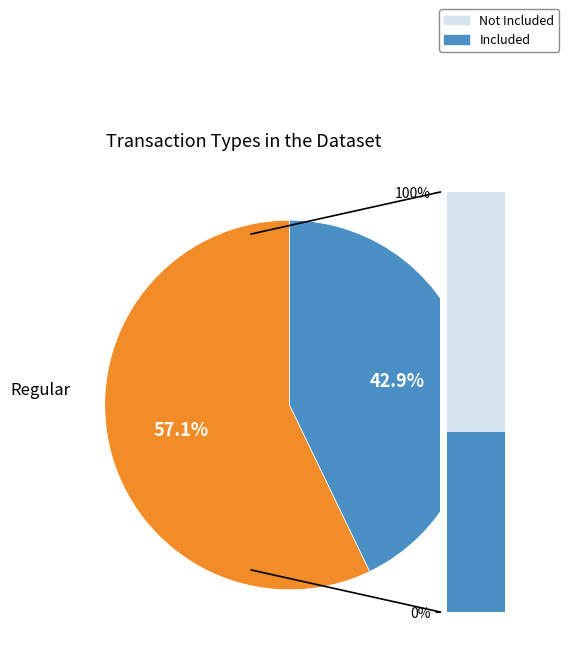

Rank the categories by value from highest to lowest.

Regular, Vote